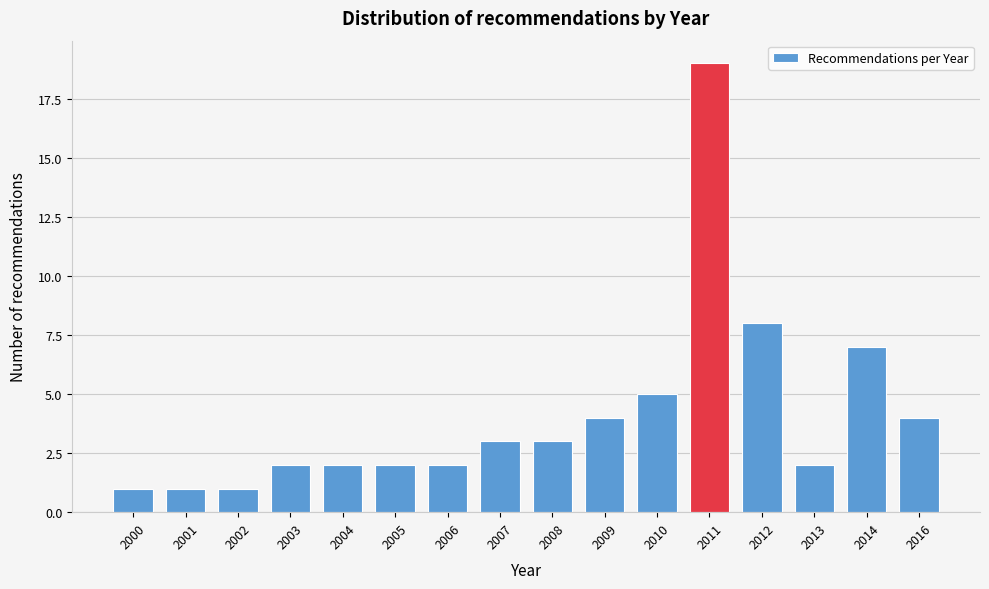

Reading right to left, what are all the values shown in this chart?

2016=4	2014=7	2013=2	2012=8	2011=19	2010=5	2009=4	2008=3	2007=3	2006=2	2005=2	2004=2	2003=2	2002=1	2001=1	2000=1